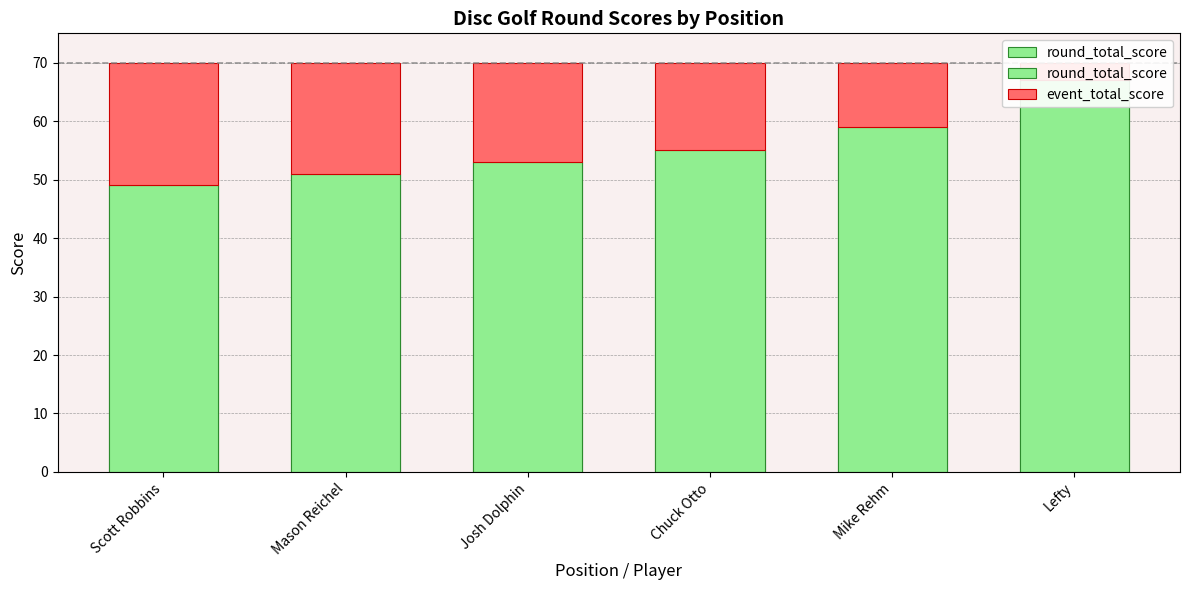

Where does the round_total_score series first go above 55?

Mike Rehm